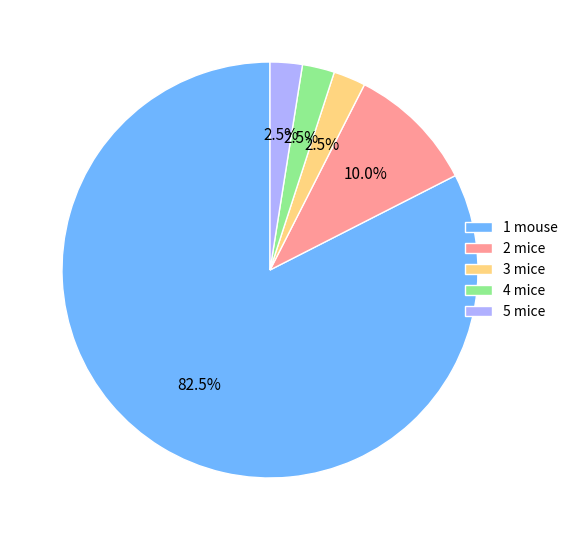

Is there a majority slice in this chart?

Yes